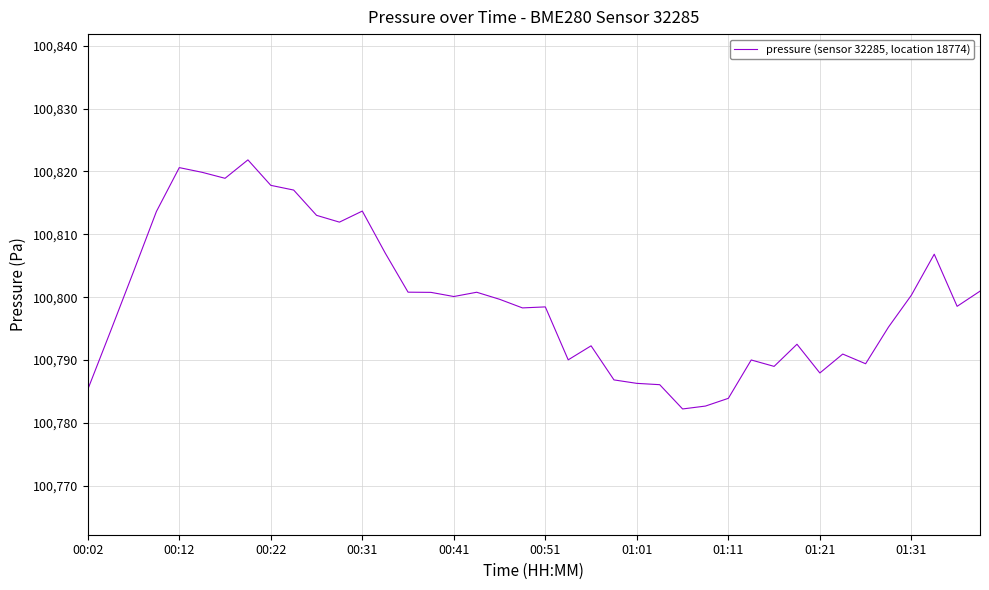

What is the minimum value shown in the chart?

100782.2